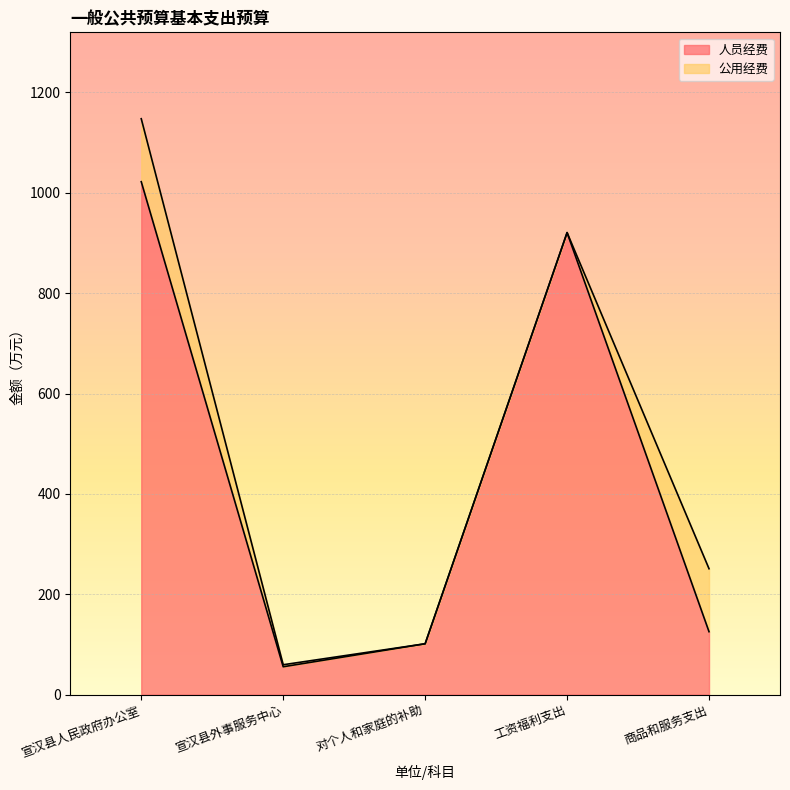

What is the smallest value displayed?

55.6